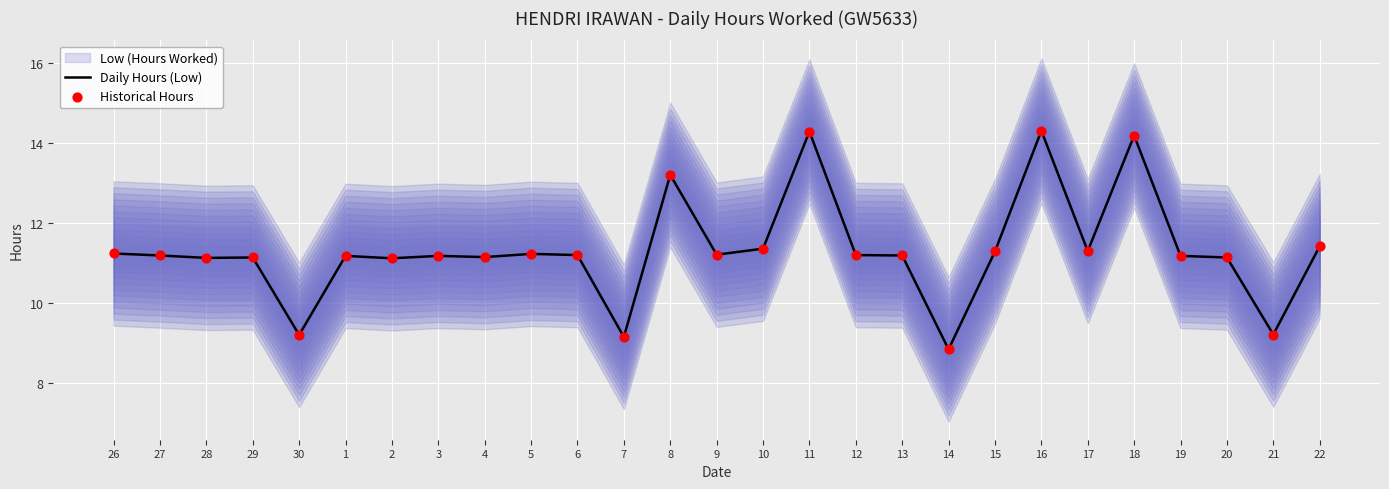

Which series has the largest total across all categories?

Daily Hours (Low)